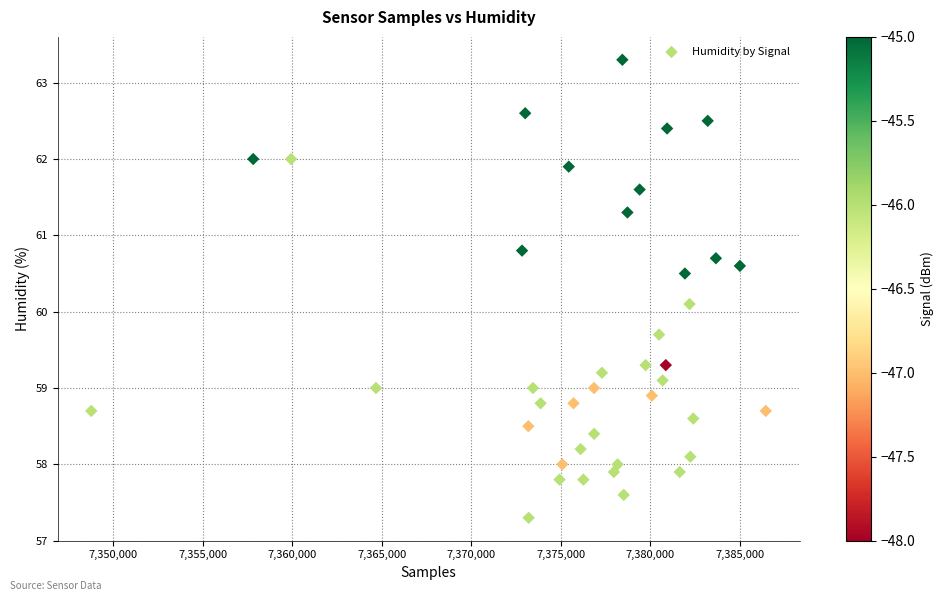

What is the range of Y values (max minus min)?

6.0